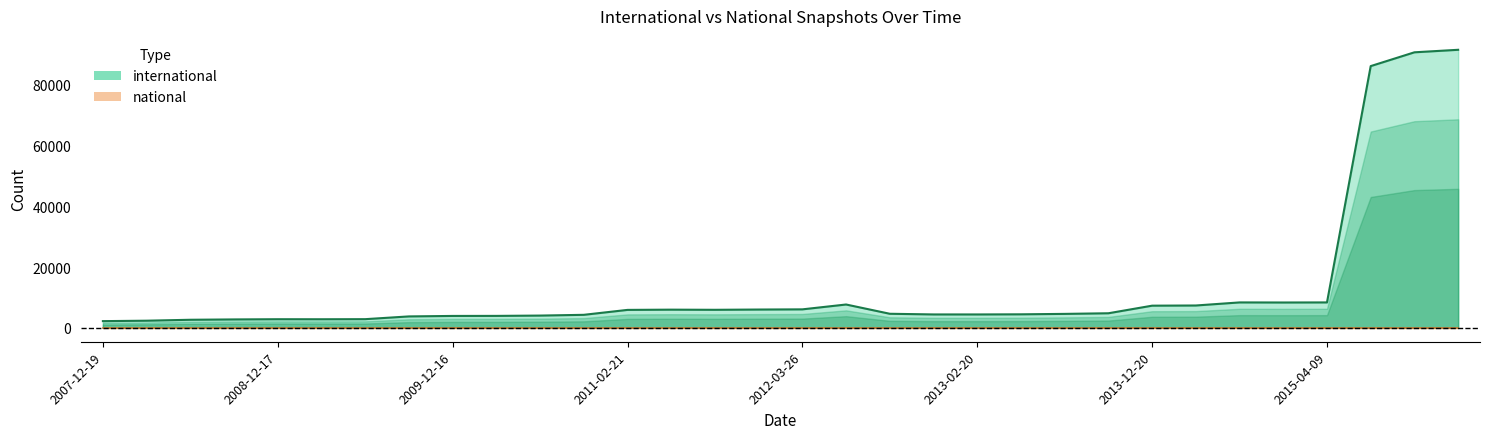

What is the difference between the maximum and minimum values?

89343